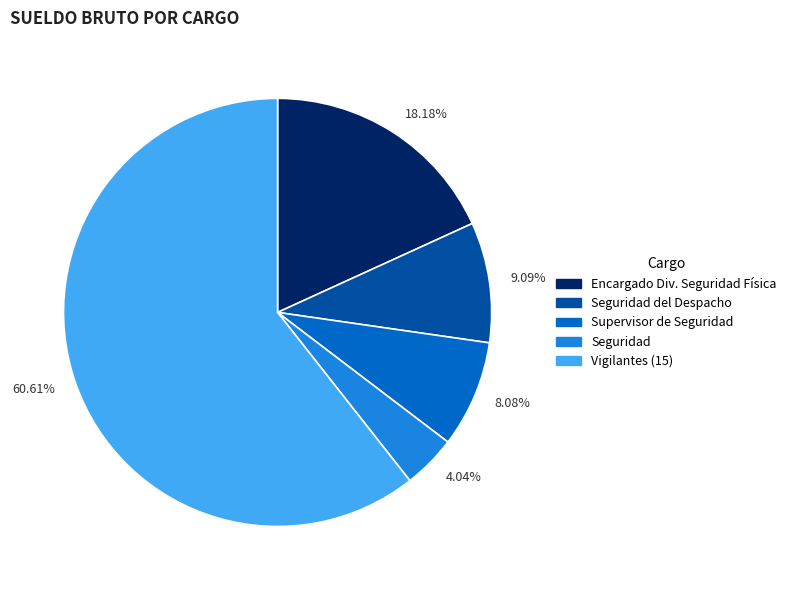

Is the sum of 9.09% and 60.61% greater than half?

Yes